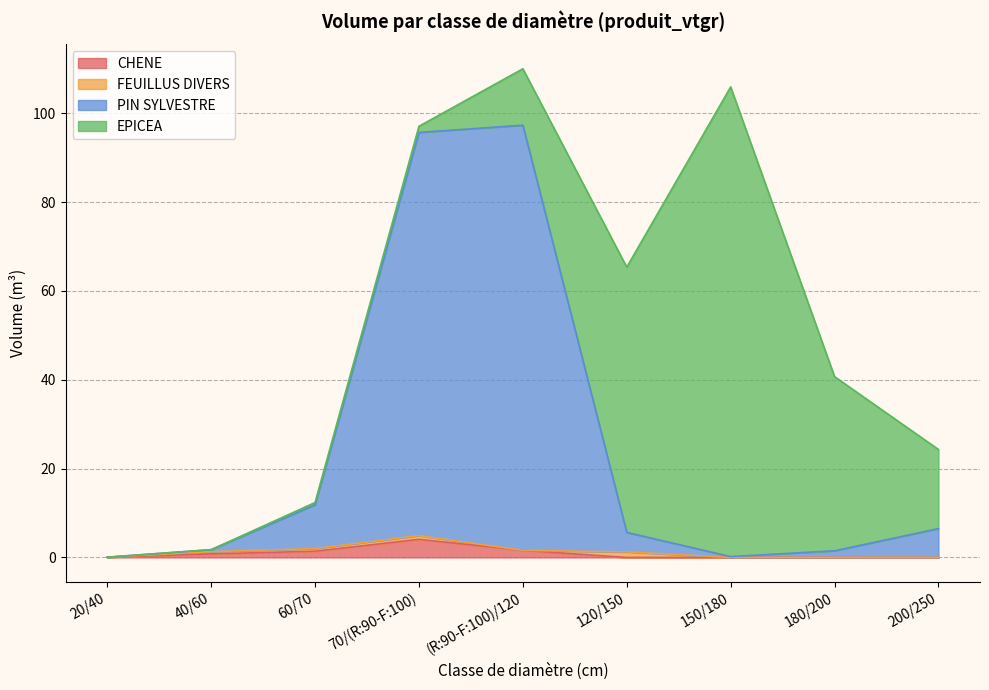

What is the label of the 1st point from the right?

200/250